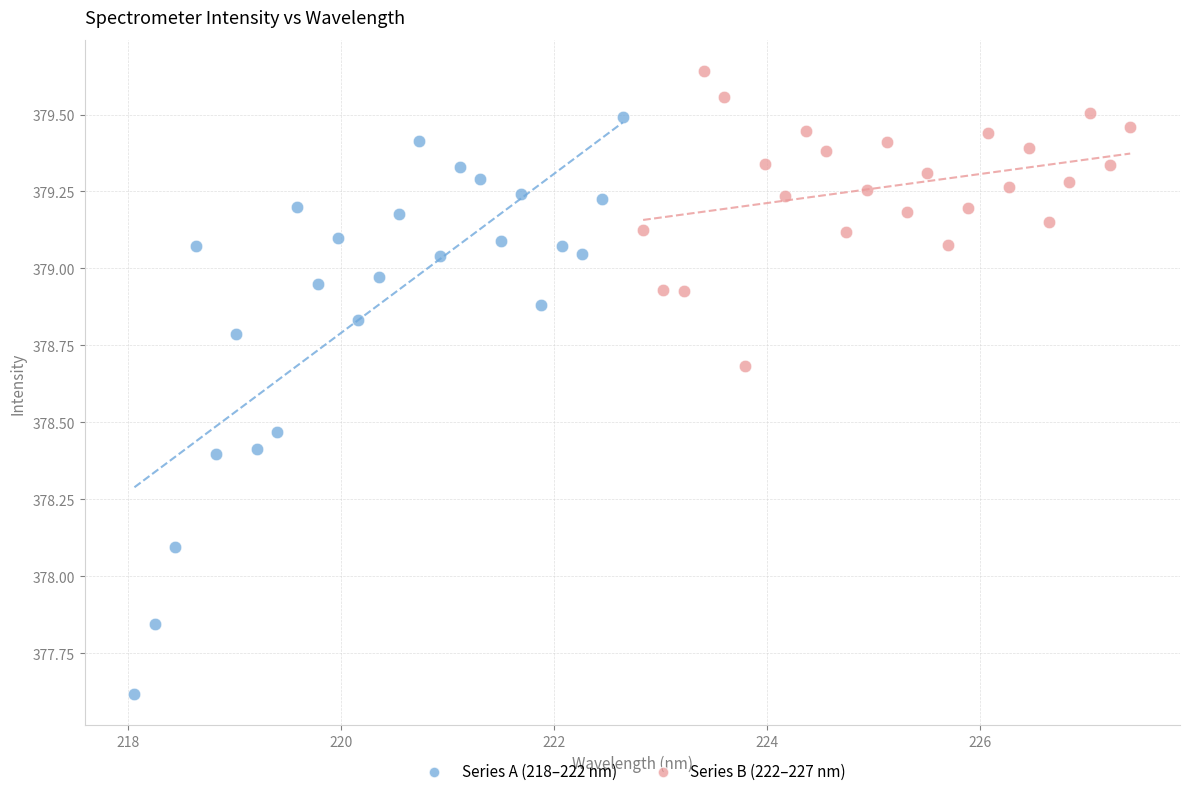

Which series contains the highest Y value?

Series B (222–227 nm)